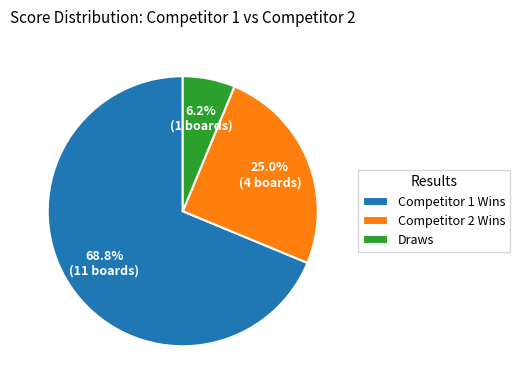

Between Draws and Competitor 1 Wins, which is larger?

Competitor 1 Wins